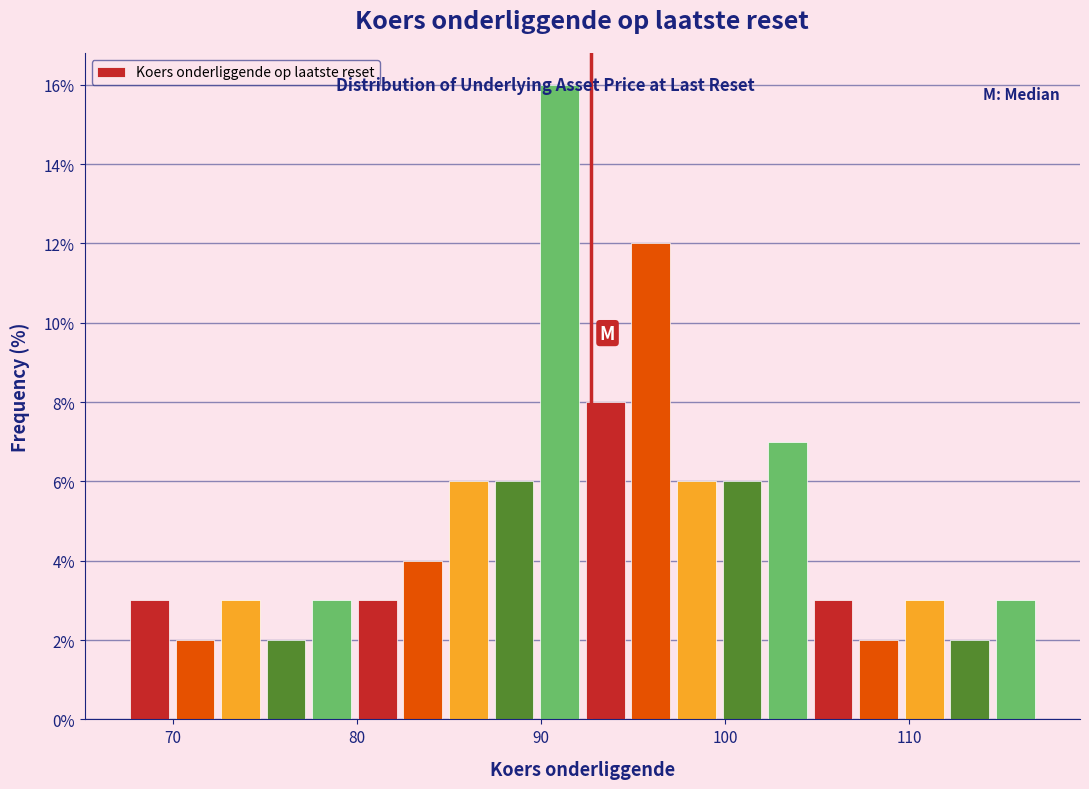

Read against the x-axis, roughly where is the centre of the tallest bar?

91